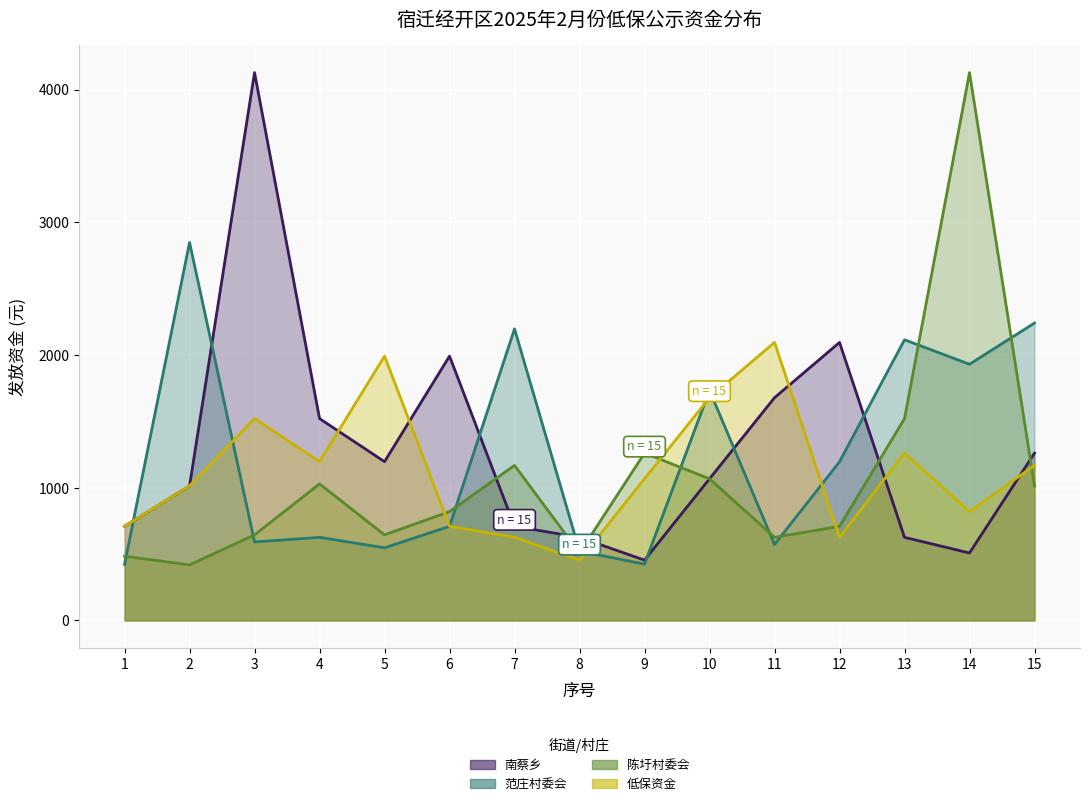

The value of 南蔡乡 at 1 is 378.9. True or false?

False